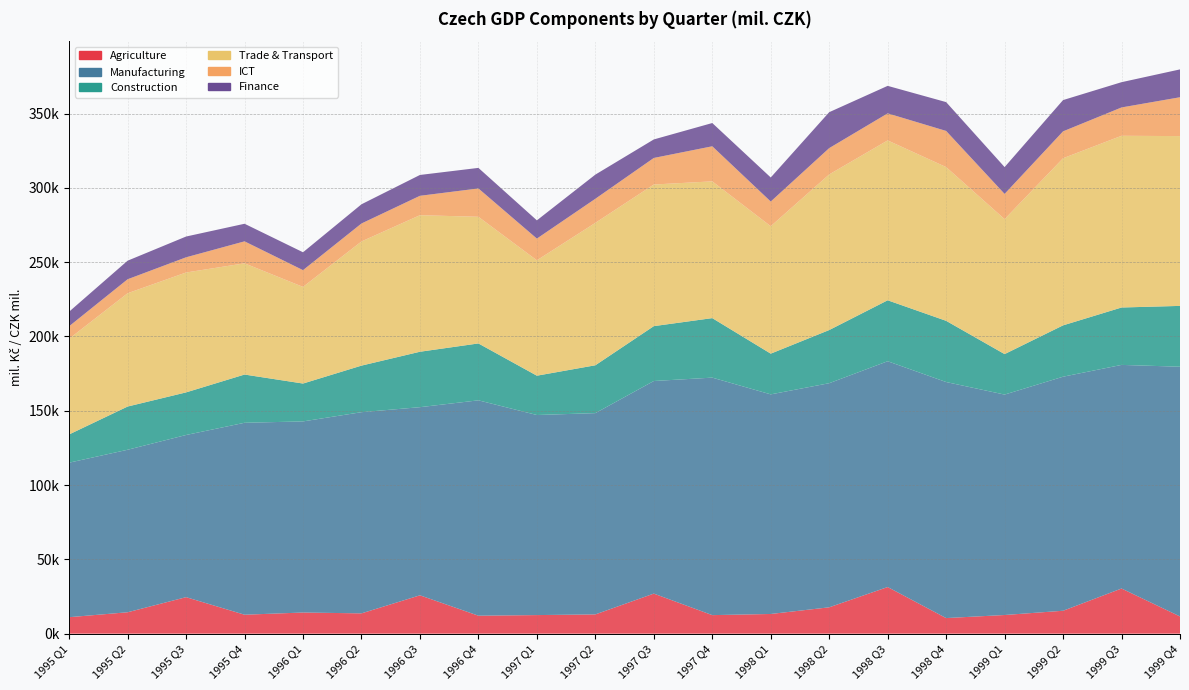

Reading right to left, what are all the values shown in this chart?

Agriculture: 1999 Q4=11603.2	1999 Q3=30396.0	1999 Q2=15429.2	1999 Q1=12570.6	1998 Q4=10510.3	1998 Q3=31385.5	1998 Q2=17750.5	1998 Q1=13264.8	1997 Q4=12488.2	1997 Q3=26976.4	1997 Q2=12975.0	1997 Q1=12516.4	1996 Q4=12104.0	1996 Q3=25821.9	1996 Q2=13670.3	1996 Q1=14243.8	1995 Q4=12768.0	1995 Q3=24576.0	1995 Q2=14418.0	1995 Q1=11101.0
Manufacturing: 1999 Q4=168023.6	1999 Q3=150457.3	1999 Q2=157486.4	1999 Q1=148309.7	1998 Q4=158813.5	1998 Q3=151930.5	1998 Q2=150790.2	1998 Q1=147759.8	1997 Q4=159801.0	1997 Q3=143040.1	1997 Q2=135424.9	1997 Q1=134617.0	1996 Q4=144913.3	1996 Q3=126587.7	1996 Q2=135367.1	1996 Q1=128590.9	1995 Q4=129143.0	1995 Q3=109115.0	1995 Q2=109339.0	1995 Q1=103967.0
Construction: 1999 Q4=40928.8	1999 Q3=38622.8	1999 Q2=34547.5	1999 Q1=27241.0	1998 Q4=41186.8	1998 Q3=41017.9	1998 Q2=35770.8	1998 Q1=27400.6	1997 Q4=40047.1	1997 Q3=36923.0	1997 Q2=32204.2	1997 Q1=26460.7	1996 Q4=38274.3	1996 Q3=37298.5	1996 Q2=31337.9	1996 Q1=25476.3	1995 Q4=32457.0	1995 Q3=28668.0	1995 Q2=29085.0	1995 Q1=19010.0
Trade & Transport: 1999 Q4=114255.8	1999 Q3=115537.4	1999 Q2=112447.2	1999 Q1=90811.6	1998 Q4=103448.4	1998 Q3=107566.3	1998 Q2=104705.2	1998 Q1=85742.0	1997 Q4=92019.7	1997 Q3=95285.9	1997 Q2=95818.6	1997 Q1=77628.8	1996 Q4=85222.6	1996 Q3=91870.9	1996 Q2=83546.4	1996 Q1=65033.1	1995 Q4=74844.0	1995 Q3=80671.0	1995 Q2=76224.0	1995 Q1=64384.0
ICT: 1999 Q4=26142.1	1999 Q3=19072.0	1999 Q2=18097.8	1999 Q1=16979.1	1998 Q4=24320.0	1998 Q3=18200.9	1998 Q2=17703.7	1998 Q1=16614.4	1997 Q4=23595.5	1997 Q3=17874.2	1997 Q2=16204.5	1997 Q1=14620.9	1996 Q4=19071.6	1996 Q3=13057.7	1996 Q2=12085.3	1996 Q1=11269.4	1995 Q4=14778.0	1995 Q3=10226.0	1995 Q2=9413.0	1995 Q1=8421.0
Finance: 1999 Q4=18732.4	1999 Q3=16994.1	1999 Q2=21036.1	1999 Q1=18042.4	1998 Q4=19399.6	1998 Q3=18507.9	1998 Q2=24179.2	1998 Q1=16181.3	1997 Q4=15644.9	1997 Q3=12456.2	1997 Q2=16260.7	1997 Q1=12273.2	1996 Q4=13826.6	1996 Q3=14022.0	1996 Q2=12922.5	1996 Q1=12021.9	1995 Q4=11833.0	1995 Q3=13974.0	1995 Q2=12492.0	1995 Q1=9797.0